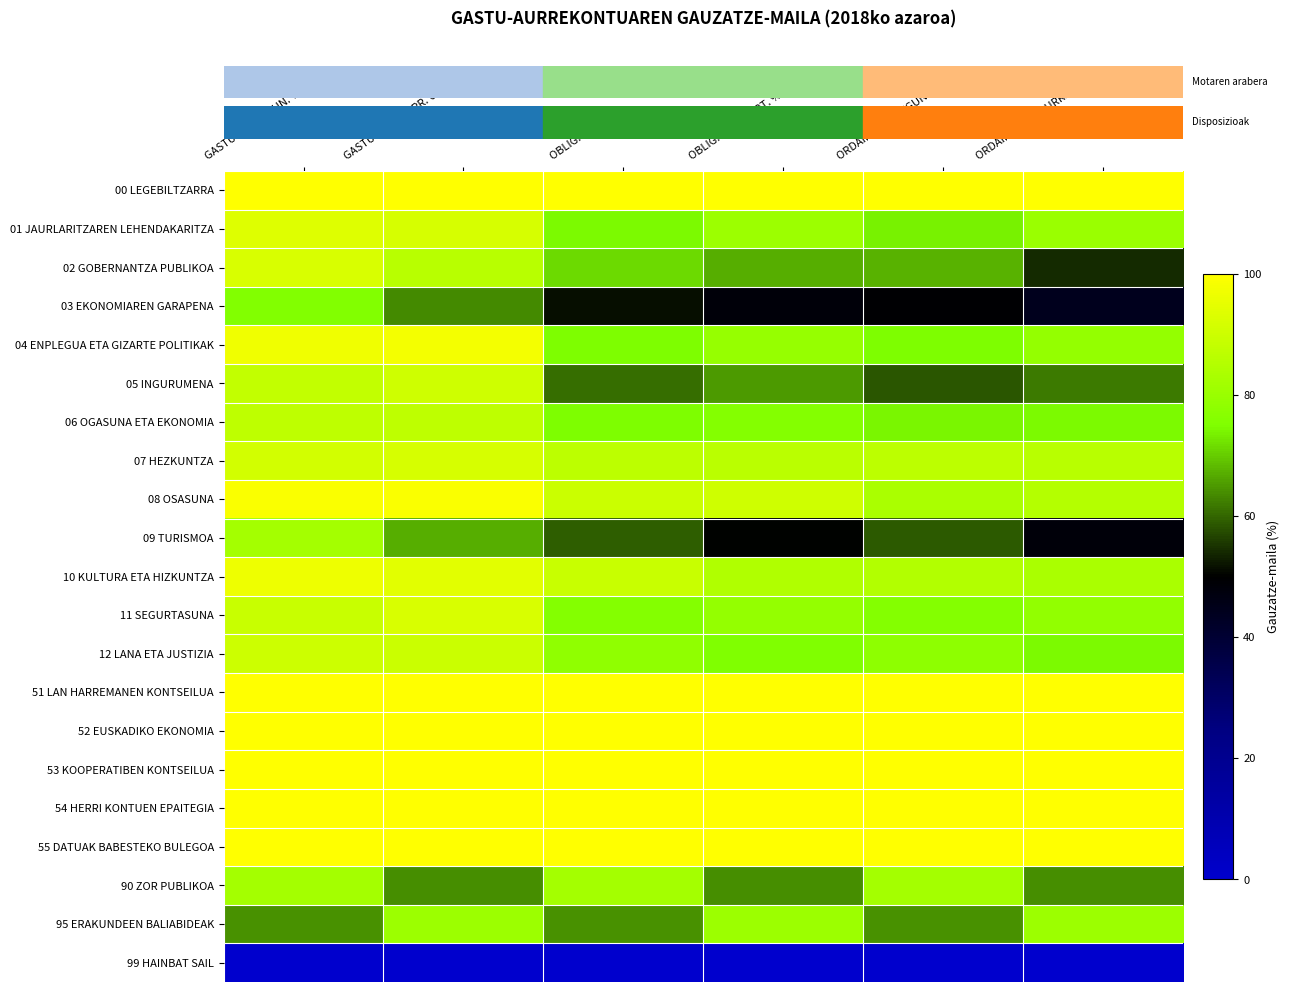

Count the number of data series in this chart.

21